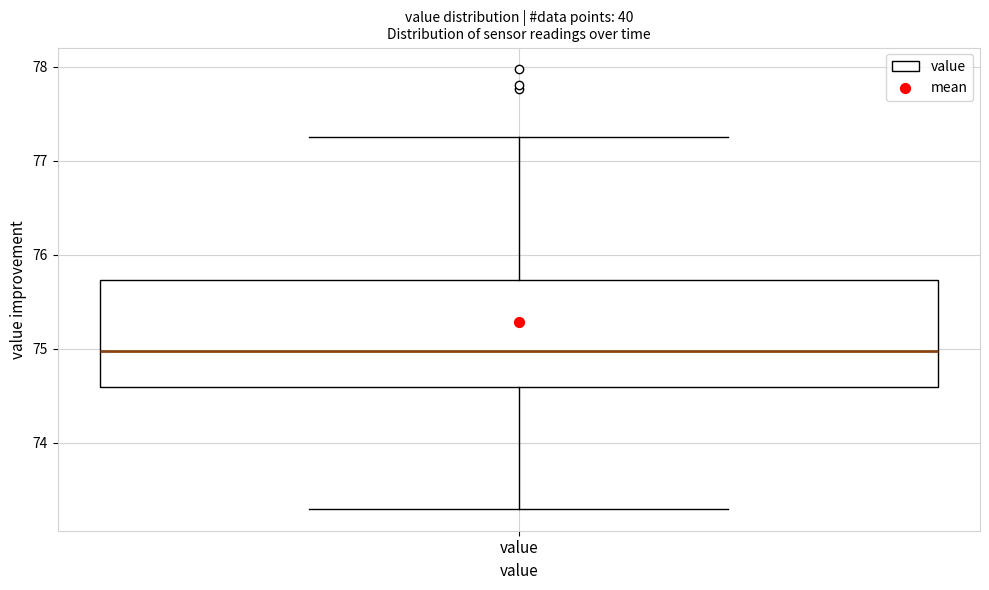

Transcribe this box plot: give where the median line is, the range the box spans, and where the two whiskers end, as read against the y-axis. The values are not printed on the chart, so give them approximately, as read against the axis.

median 75.0, box 74.6 to 75.7, whiskers 73.3 to 77.3